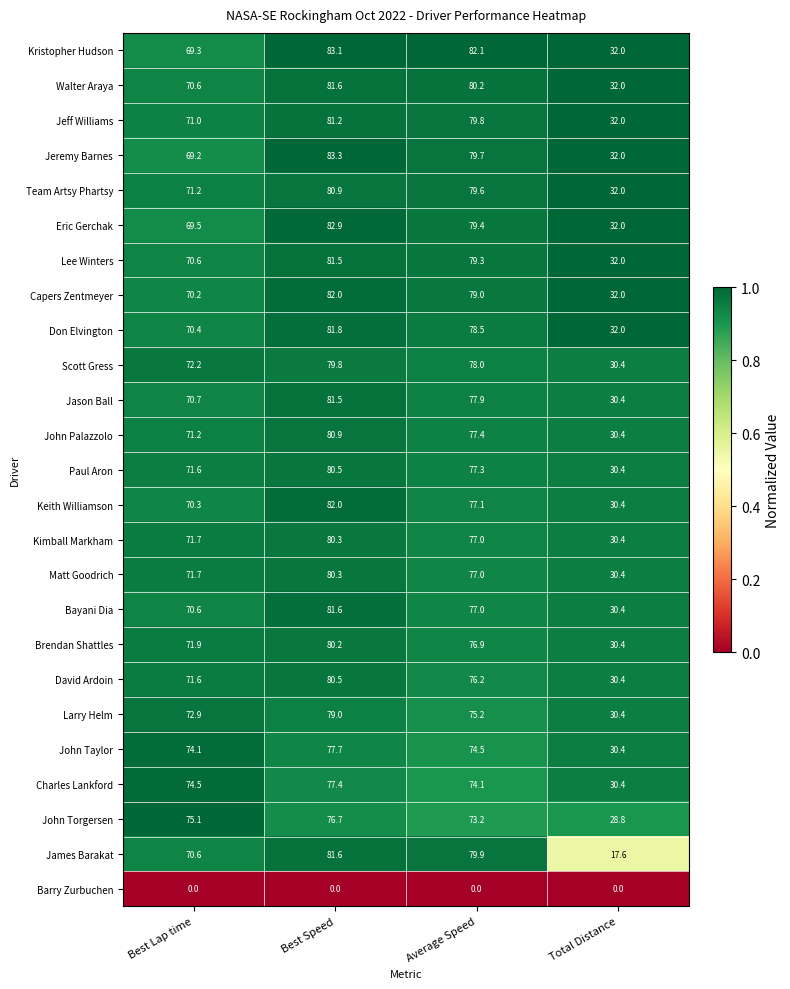

At which label is John Palazzolo closest to 55?

Best Lap time